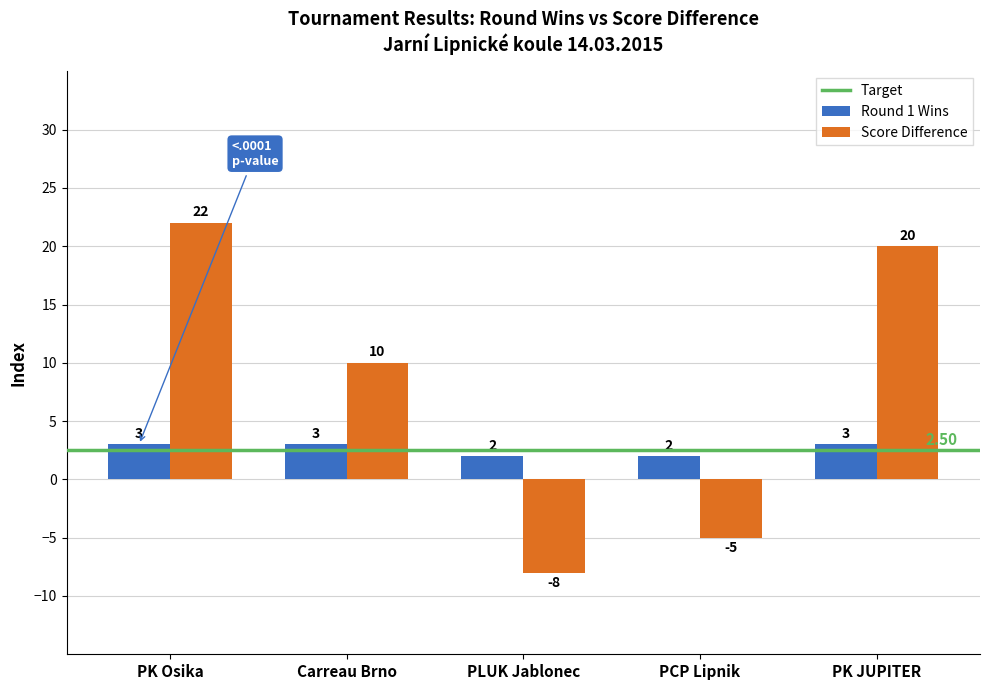

How many data points in Round 1 Wins are less than 3?

2